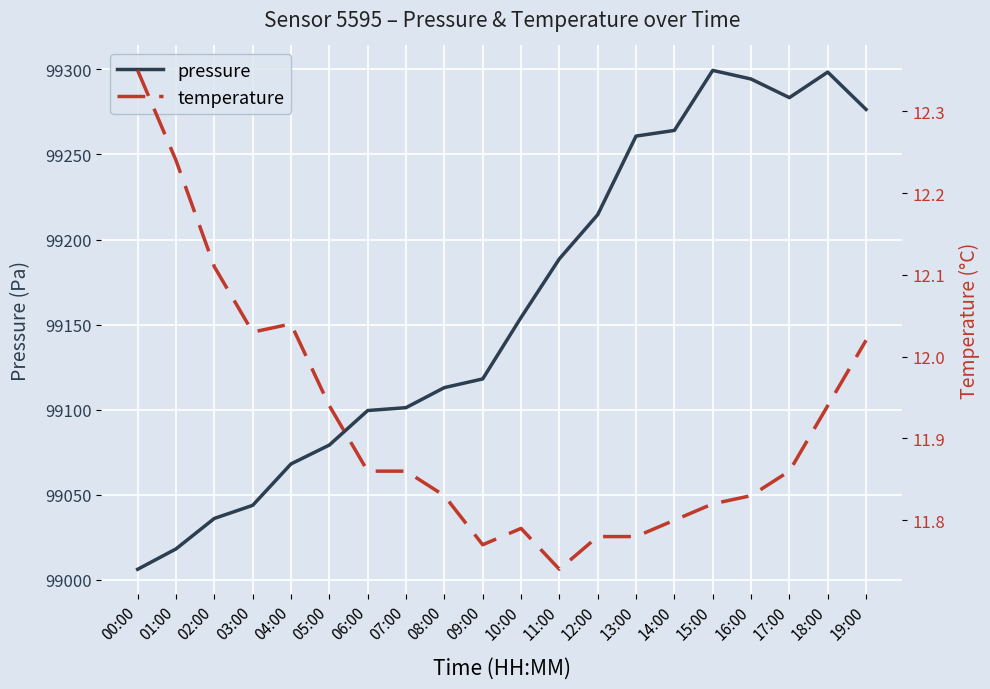

The value of pressure at 09:00 is 99118.1. True or false?

True